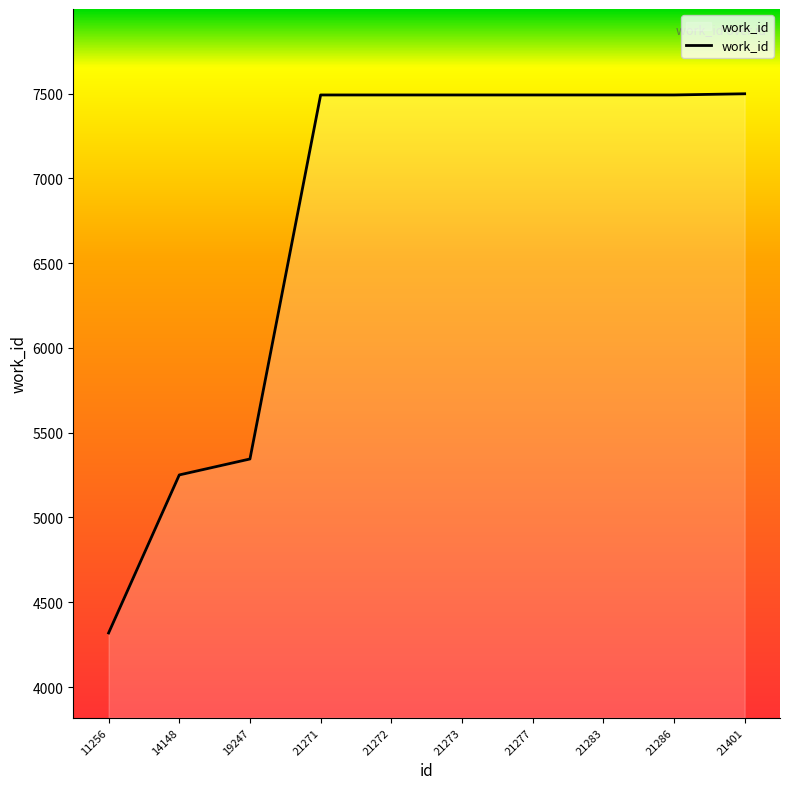

Which category has the lowest value across all series?

11256